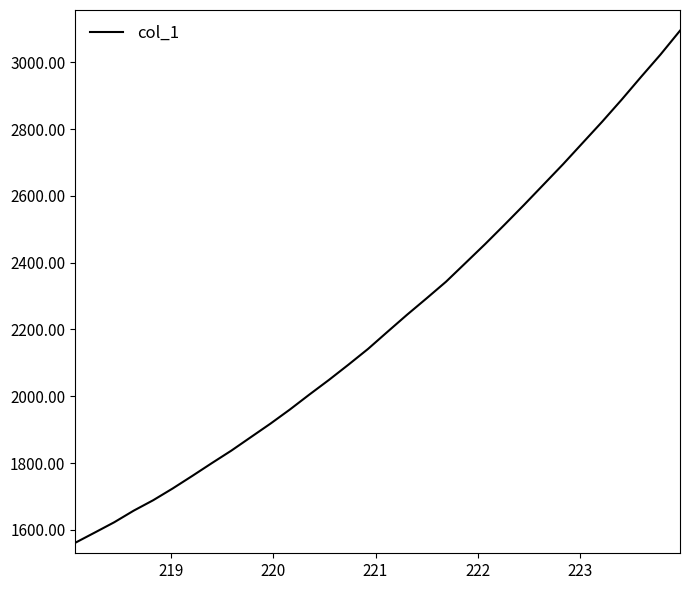

Does the chart display data point markers on the line(s)?

No